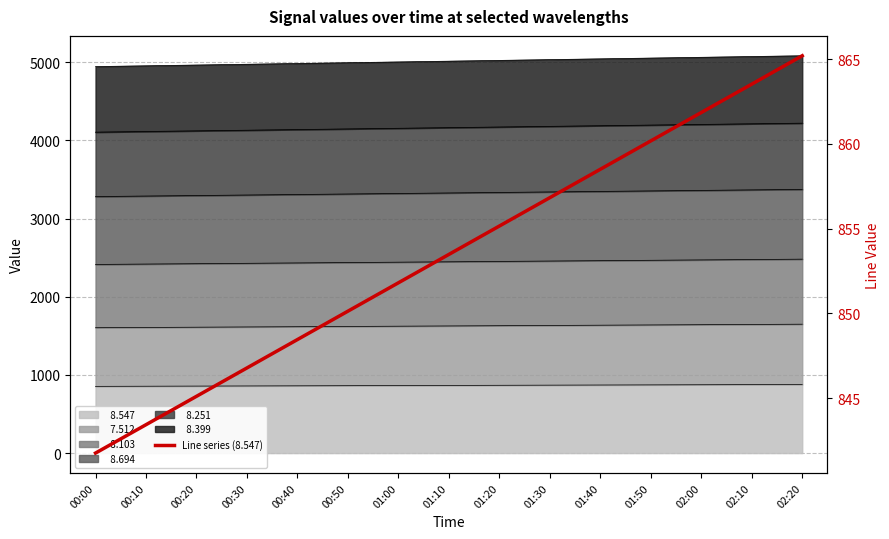

What is the difference between the maximum and minimum values?

23.4